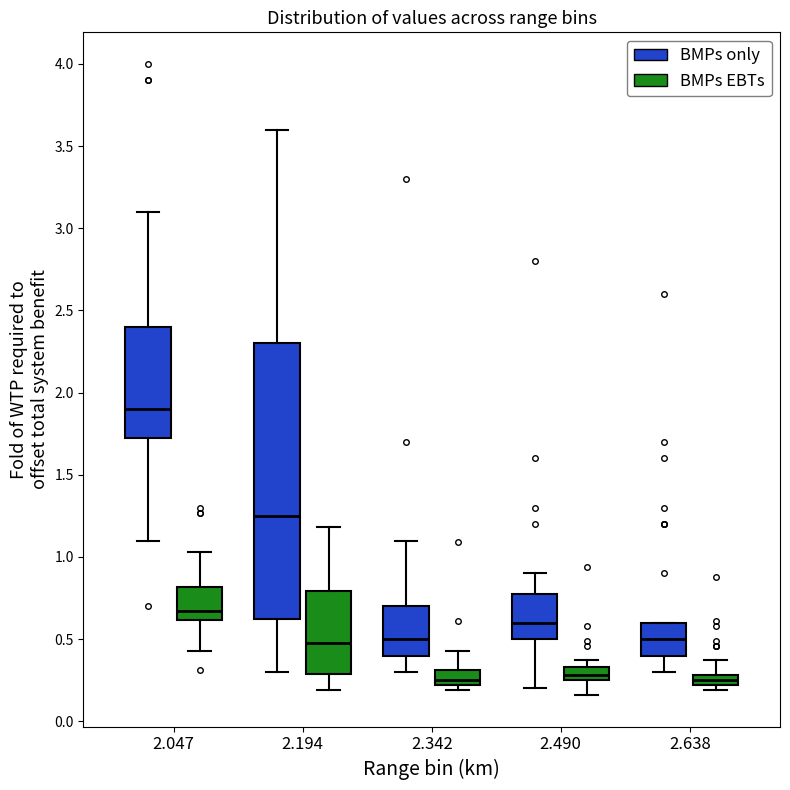

Where does the lower whisker of the box for 2.194 (BMPs only) end on the y-axis? The values are not printed on the chart, so give them approximately, as read against the axis.

0.30